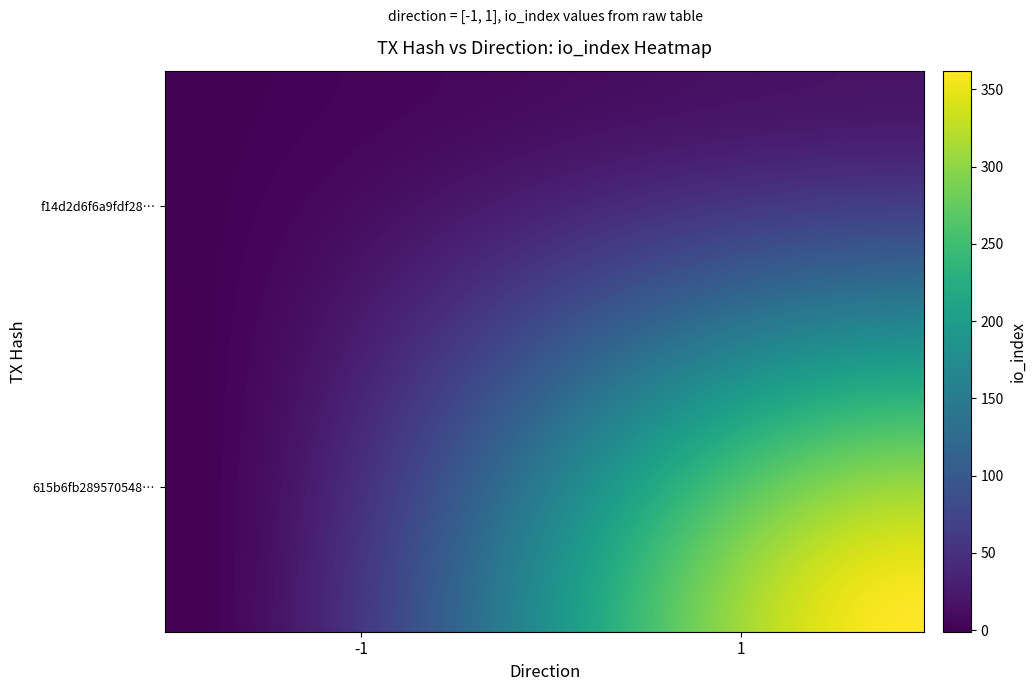

At how many categories does at least one series exceed 44?

1